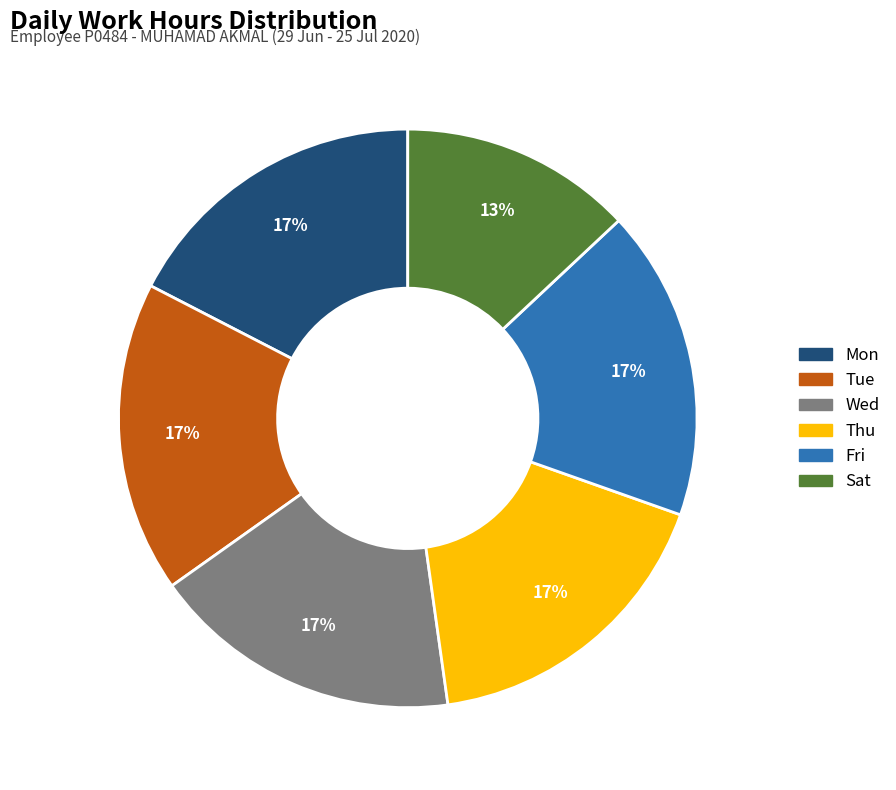

Is there any slice that represents more than half of the pie?

No